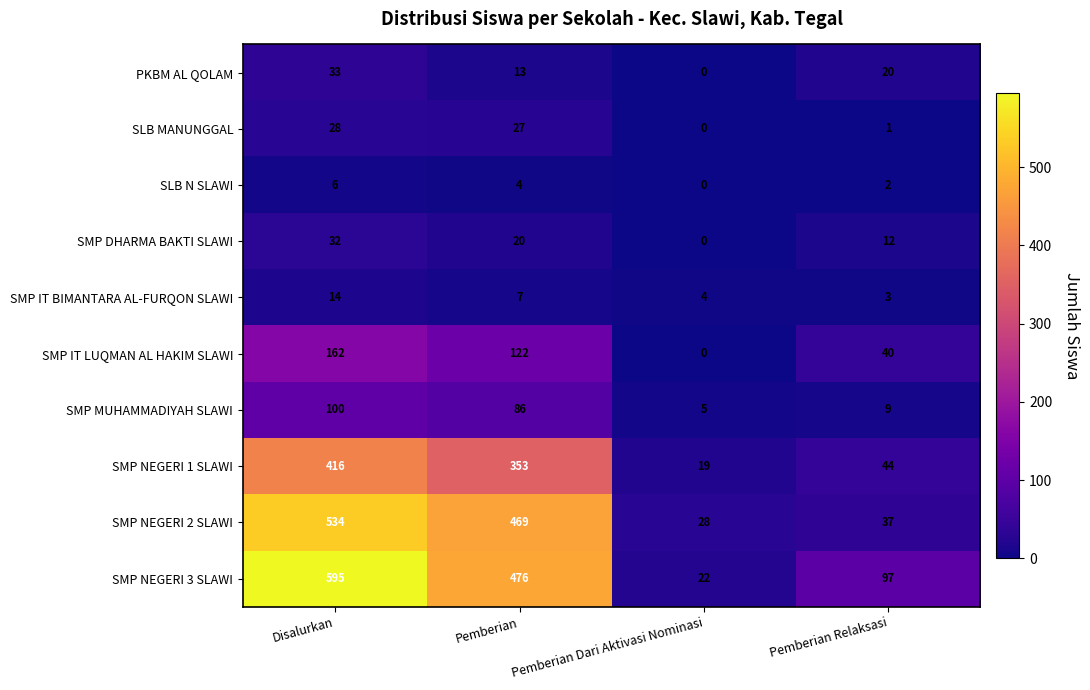

Which series has the largest range (max minus min)?

SMP NEGERI 3 SLAWI